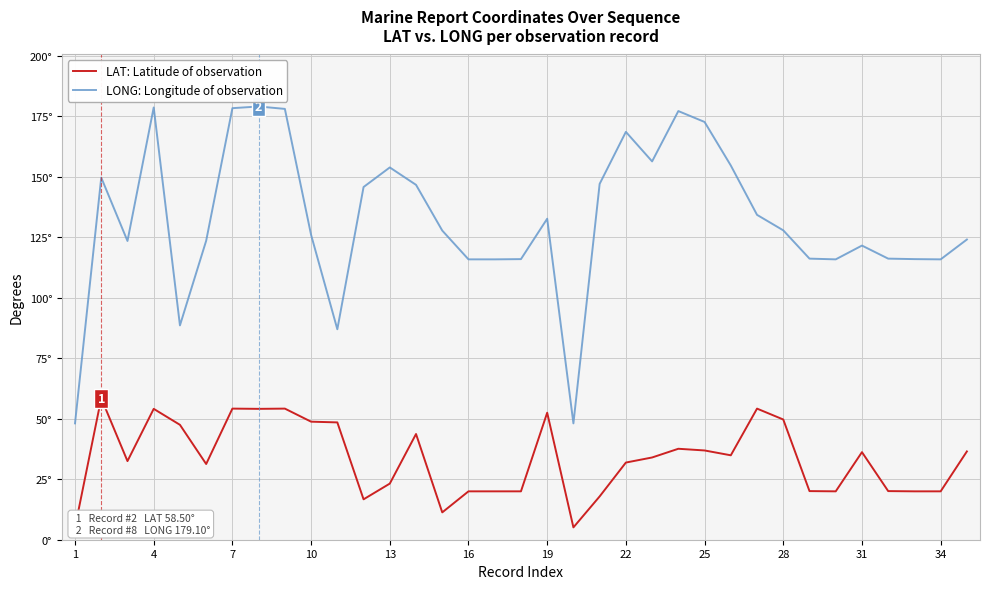

What is the value of the LAT: Latitude of observation point at the 20th from the left?

54.2